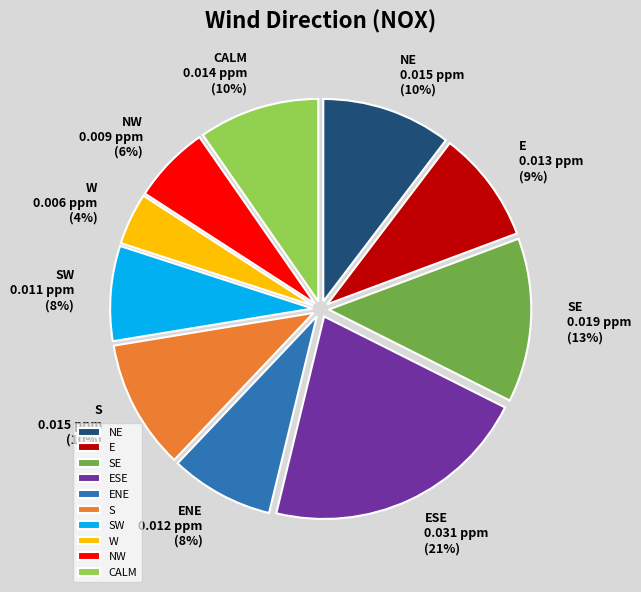

Does any single category account for the majority?

No